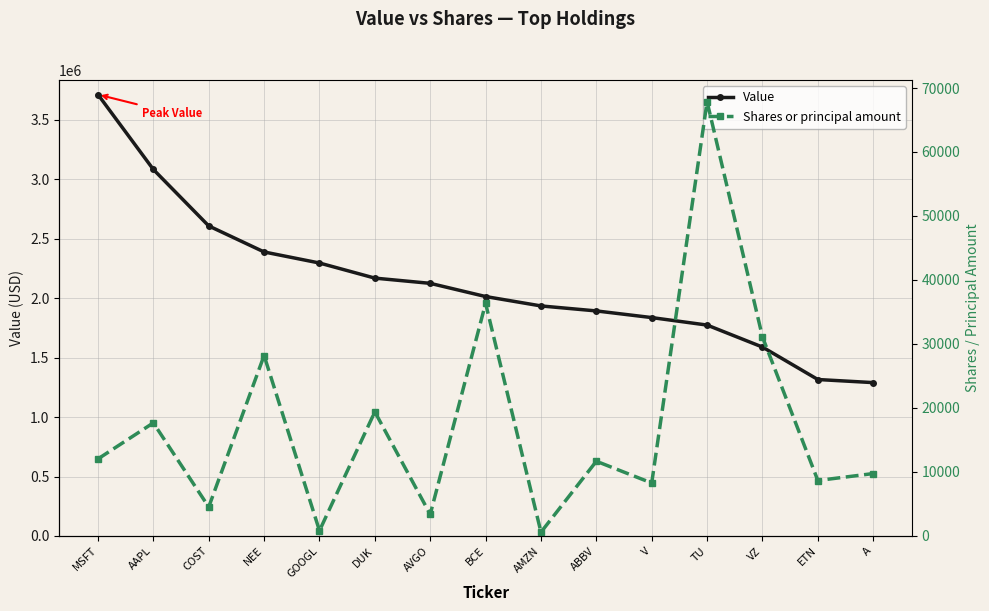

What is the minimum value for Value?

1290000